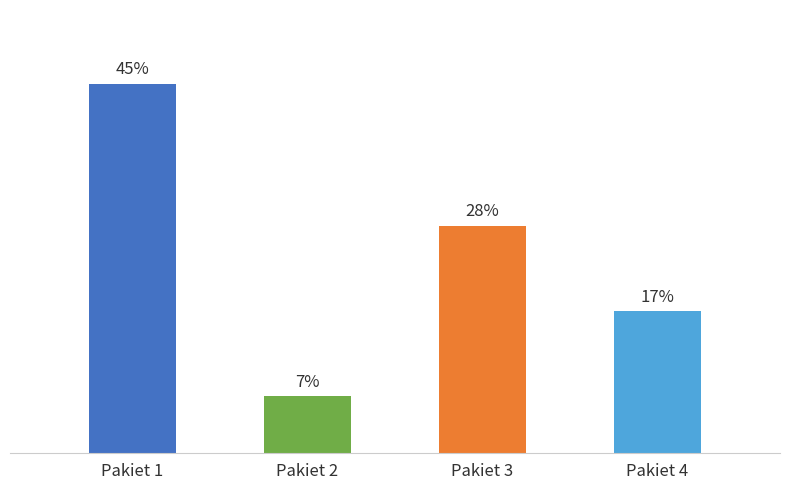

Rank the categories by value from highest to lowest.

Pakiet 1, Pakiet 3, Pakiet 4, Pakiet 2